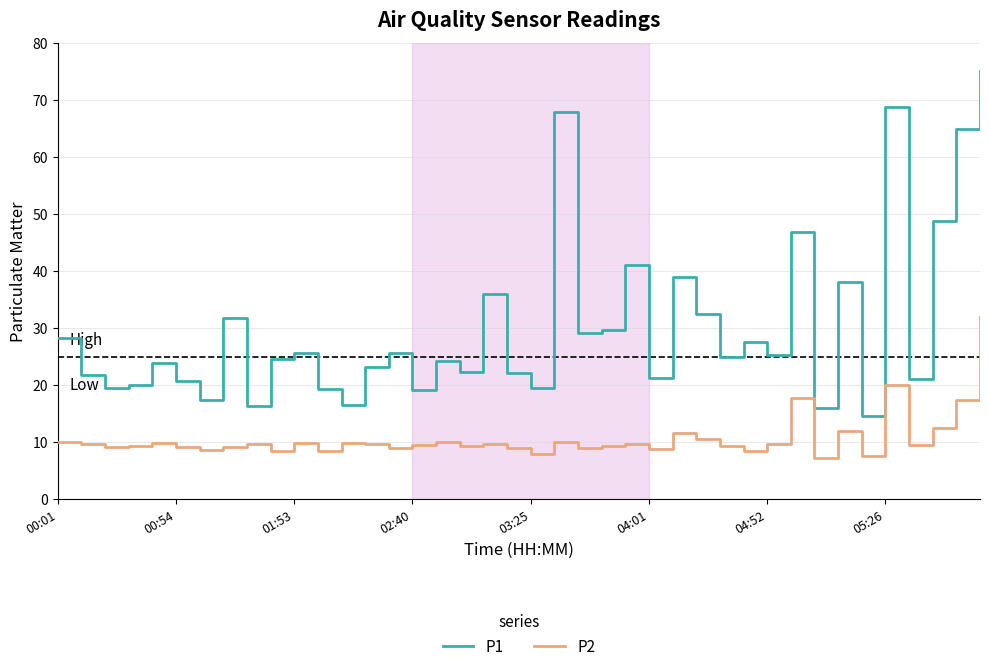

Does the chart have visible grid lines?

Yes